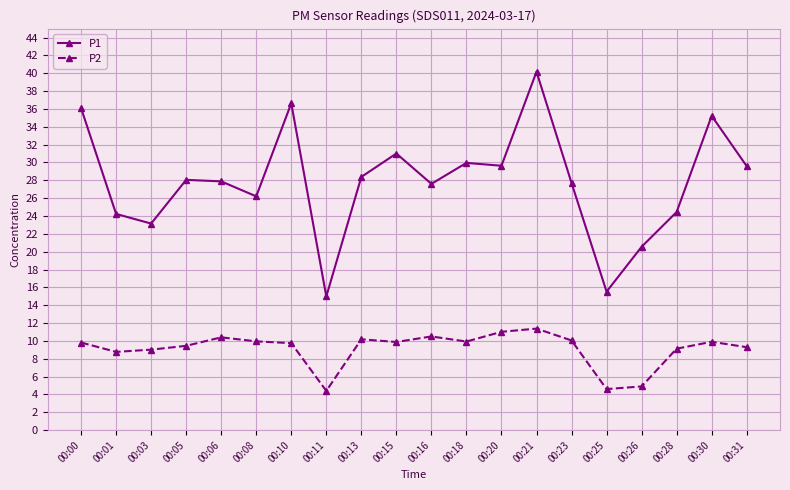

What are all the series names shown in the legend?

P1, P2